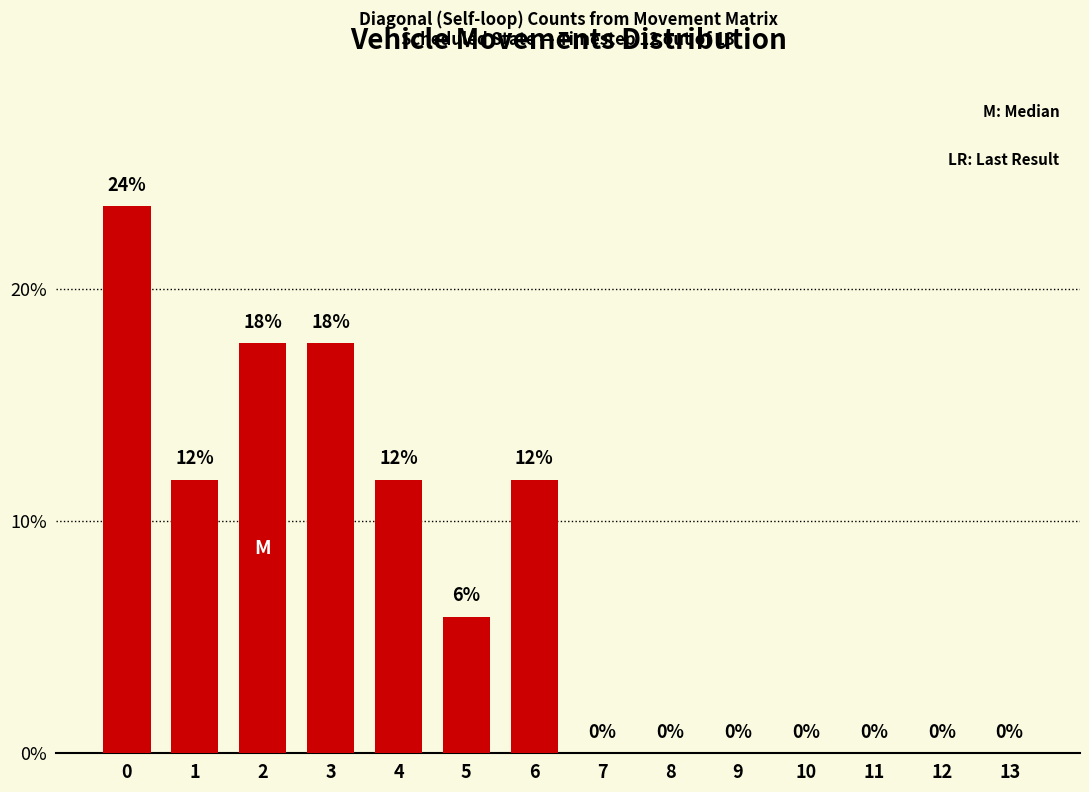

The value at 0 is 23.5. True or false?

True